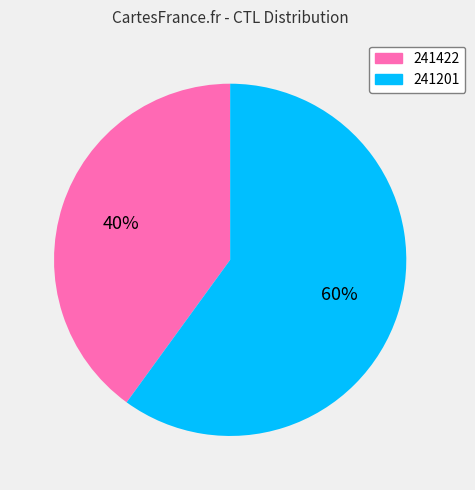

Is there a majority slice in this chart?

Yes